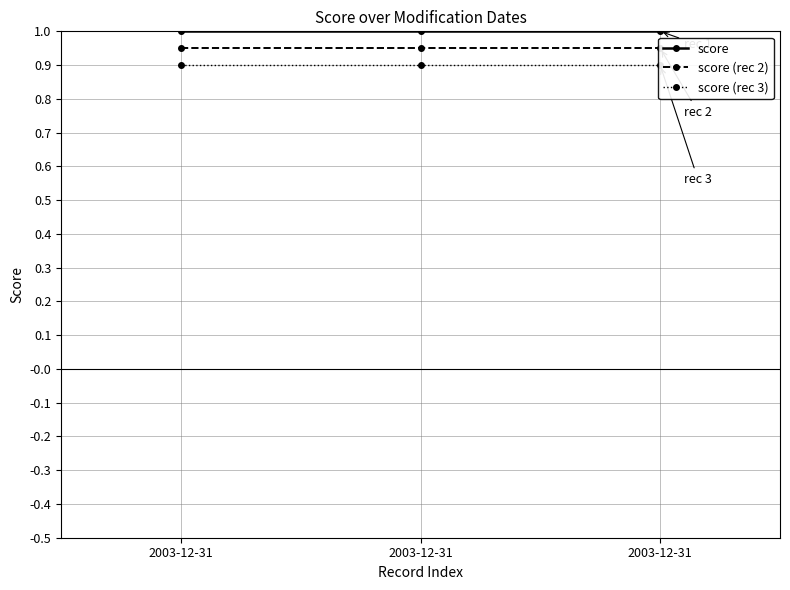

What is the difference between the highest and lowest values at 2003-12-31?

0.1